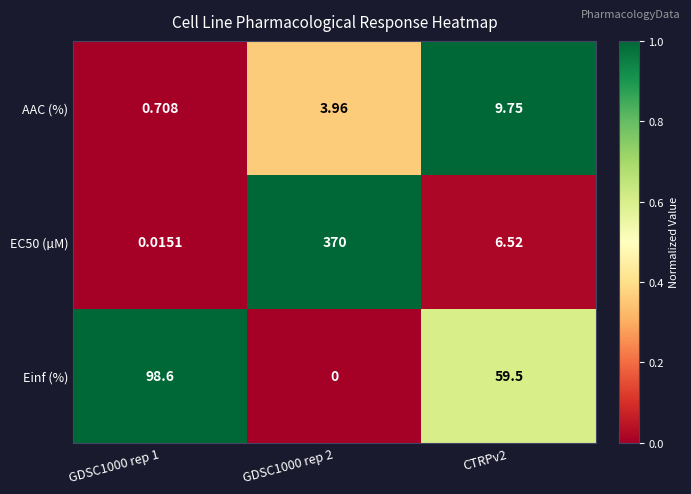

Is the value of AAC (%) at GDSC1000 rep 1 greater than the value of Einf (%) at GDSC1000 rep 1?

No